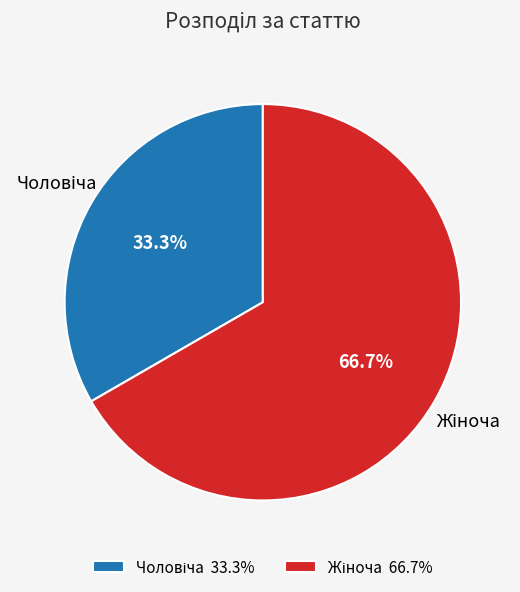

Is there any slice that represents more than half of the pie?

Yes